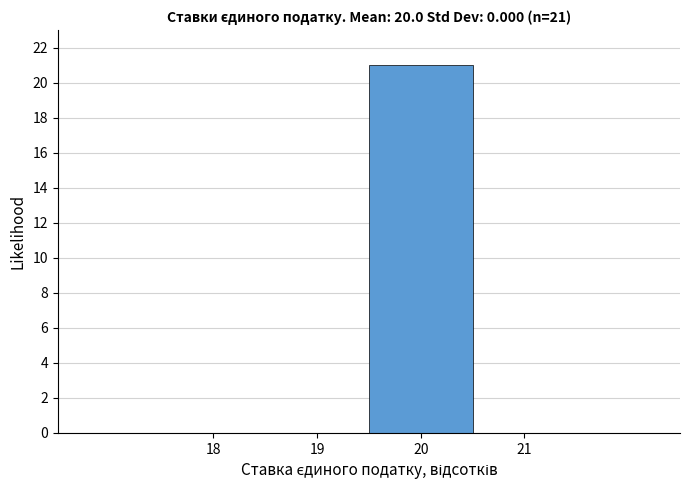

Reading right to left, list all the values displayed in this chart.

21=0	20=21	19=0	18=0